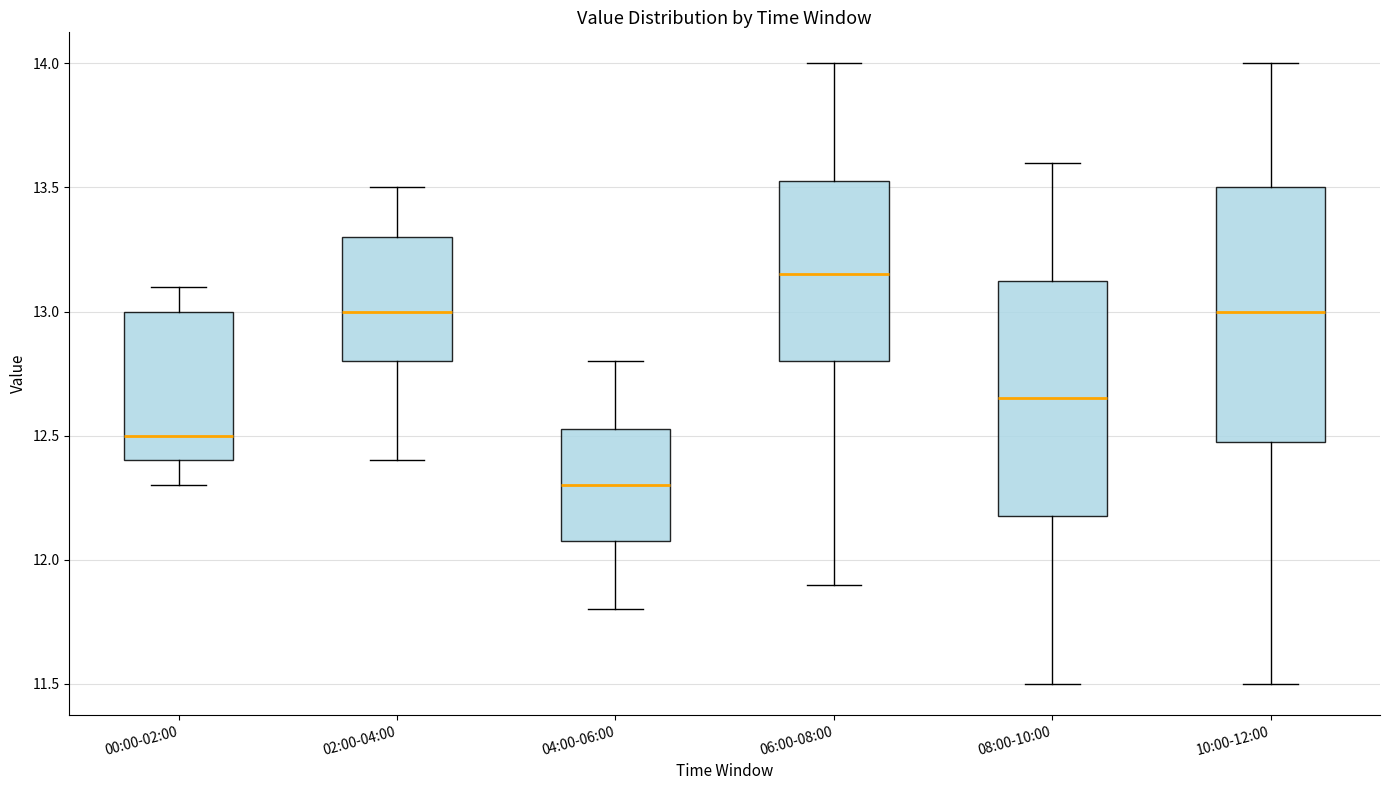

Reading left to right, transcribe this box plot: for each box, give where its median line is, the range the box spans, and where its two whiskers end, as read against the y-axis. The values are not printed on the chart, so give them approximately, as read against the axis.

00:00-02:00: median 12.50, box 12.40 to 13.00, whiskers 12.30 to 13.10
02:00-04:00: median 13.00, box 12.80 to 13.30, whiskers 12.40 to 13.50
04:00-06:00: median 12.30, box 12.10 to 12.55, whiskers 11.80 to 12.80
06:00-08:00: median 13.15, box 12.80 to 13.55, whiskers 11.90 to 14.00
08:00-10:00: median 12.65, box 12.20 to 13.15, whiskers 11.50 to 13.60
10:00-12:00: median 13.00, box 12.50 to 13.50, whiskers 11.50 to 14.00